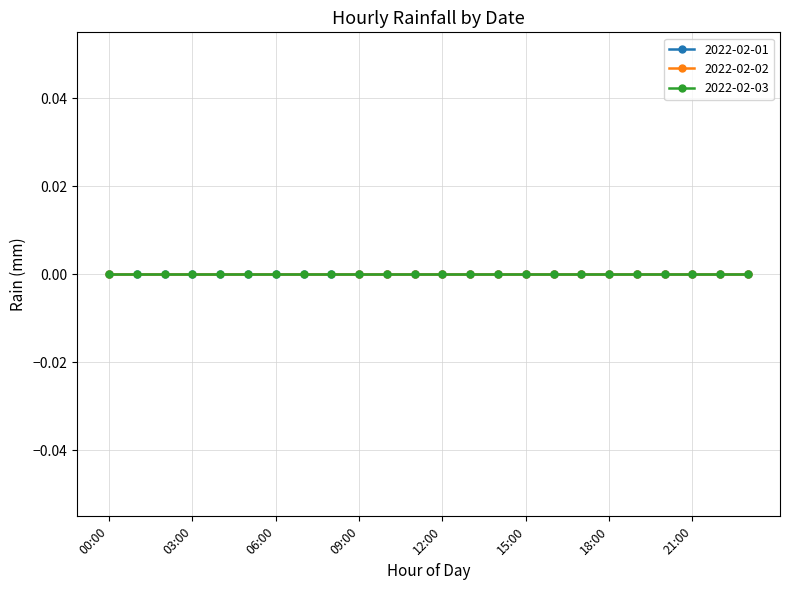

Rank the series by their maximum value, from highest to lowest.

2022-02-01, 2022-02-02, 2022-02-03